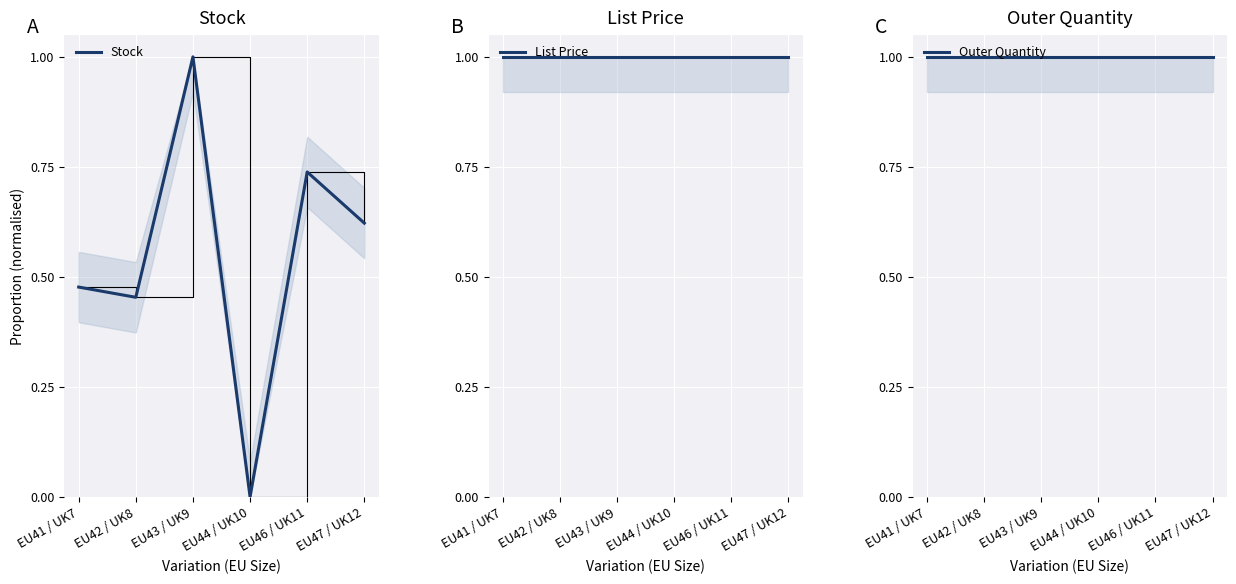

True or false: Outer Quantity has a value of 1.0 at EU41 / UK7.

True